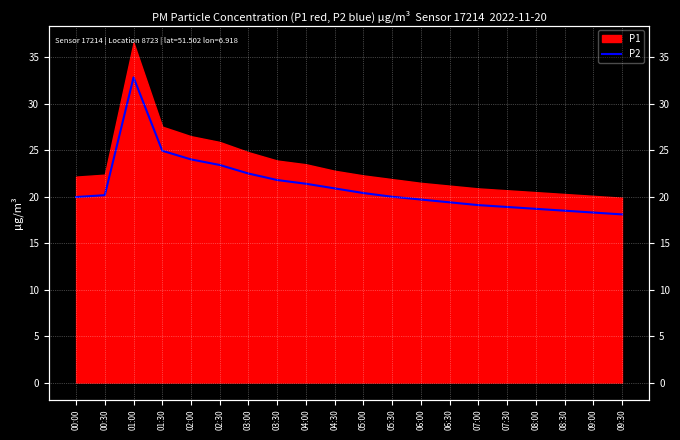

Rank the categories by value from highest to lowest.

01:00, 01:30, 02:00, 02:30, 03:00, 03:30, 04:00, 04:30, 05:00, 00:30, 05:30, 00:00, 06:00, 06:30, 07:00, 07:30, 08:00, 08:30, 09:00, 09:30